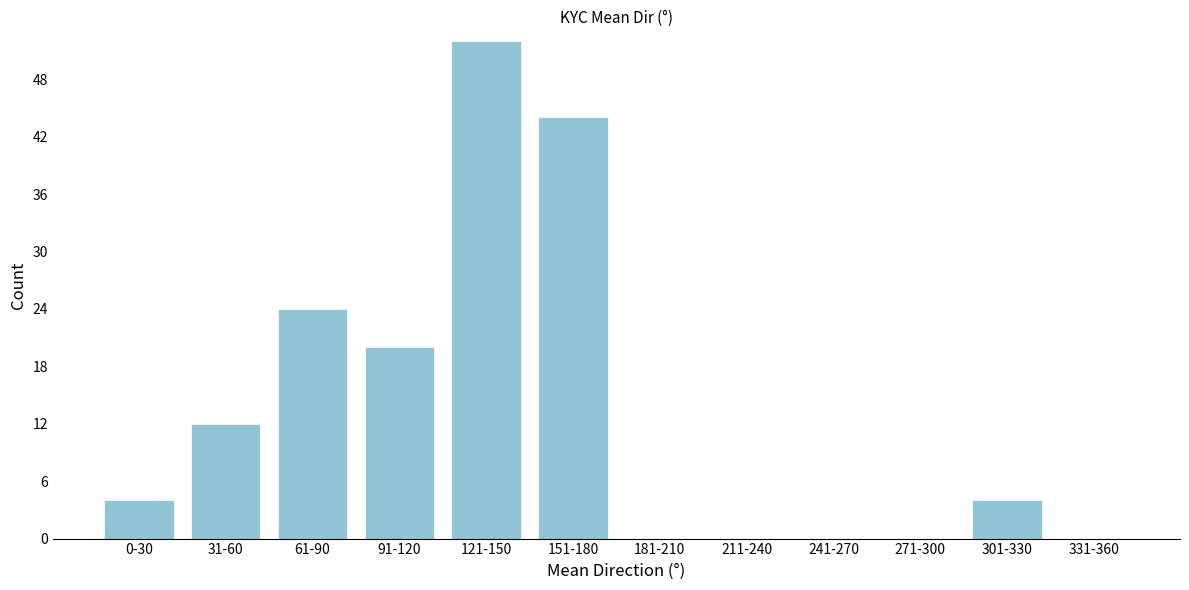

Reading right to left, extract all data points from this chart.

331-360=0	301-330=4	271-300=0	241-270=0	211-240=0	181-210=0	151-180=44	121-150=52	91-120=20	61-90=24	31-60=12	0-30=4